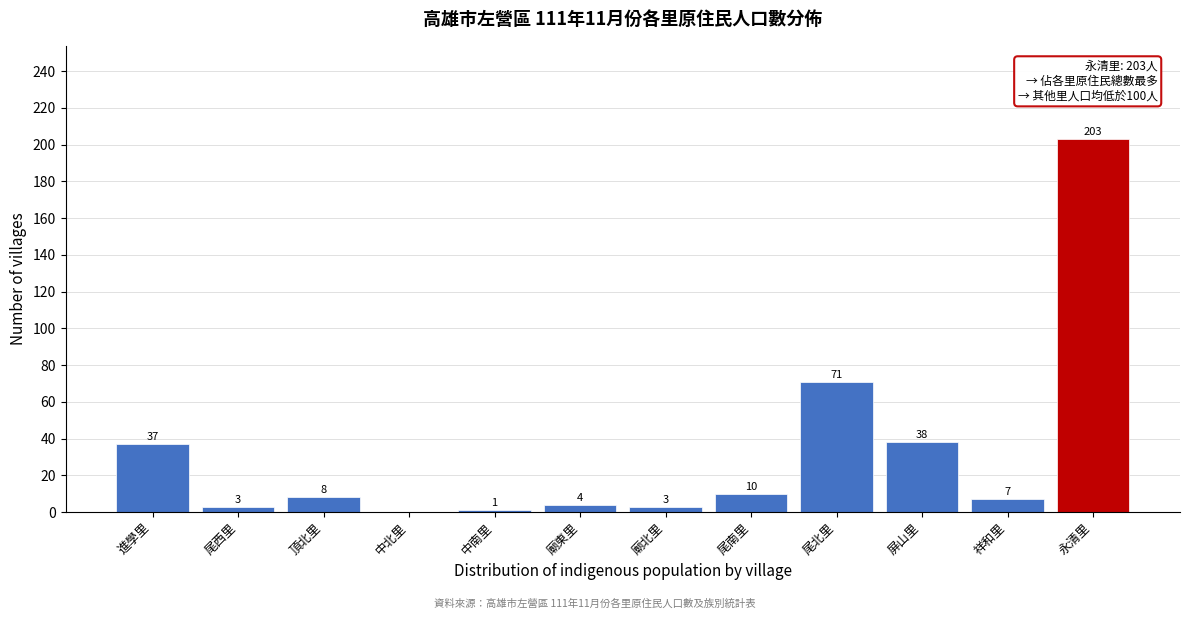

Reading right to left, extract all data points from this chart.

永清里=203	祥和里=7	屏山里=38	尾北里=71	尾南里=10	廟北里=3	廟東里=4	中南里=1	中北里=0	頂北里=8	尾西里=3	進學里=37